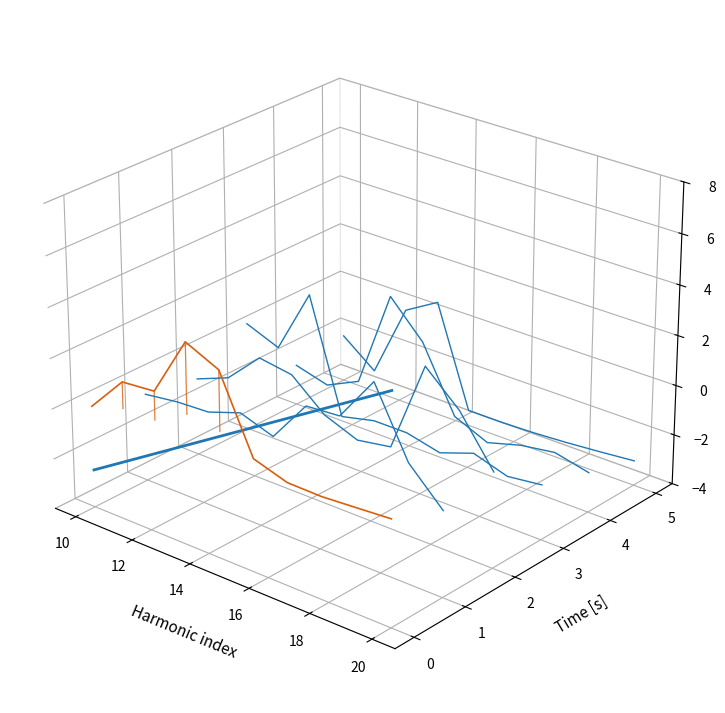

True or false: PIN NOIR has a value of 0.0 at 14.

True